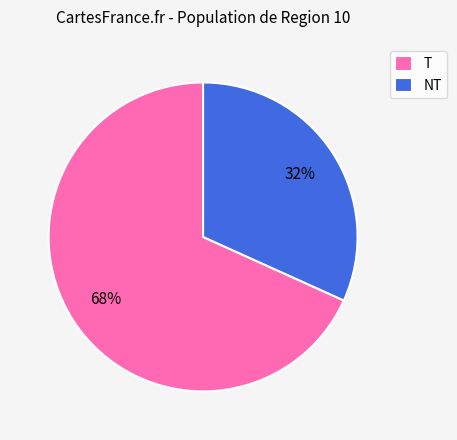

To the nearest percent, what portion does NT represent?

32%